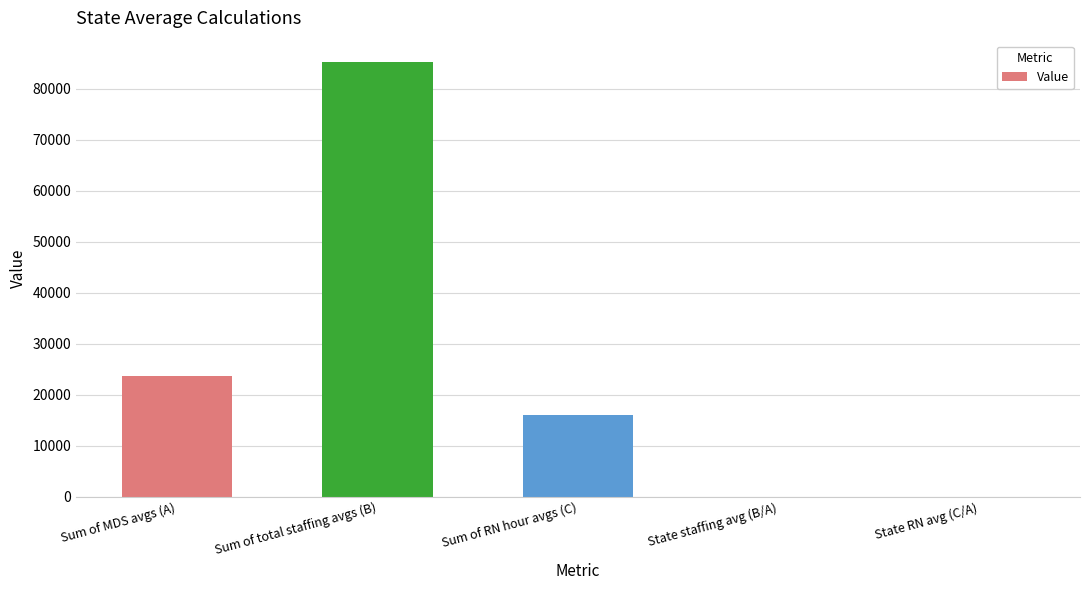

What is the greatest value displayed?

85203.5